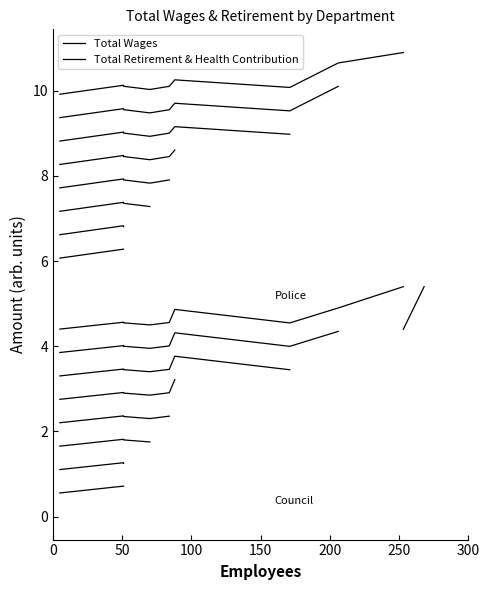

At which label does Total Wages reach its minimum?

Council